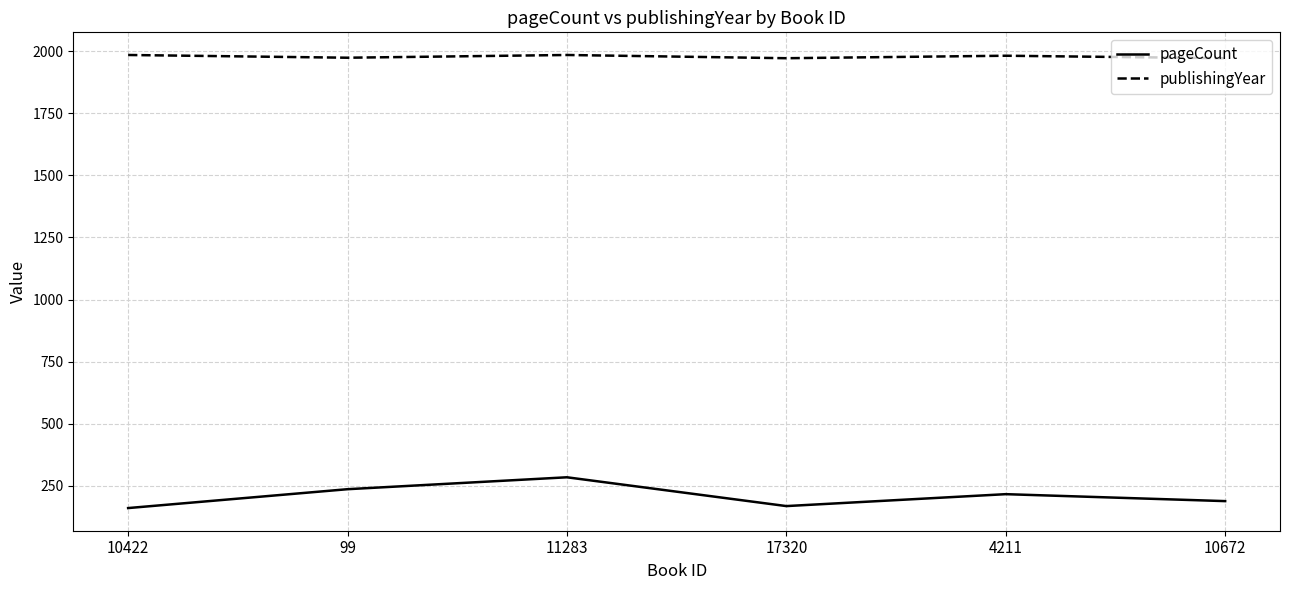

Where does the pageCount series first go above 216?

99